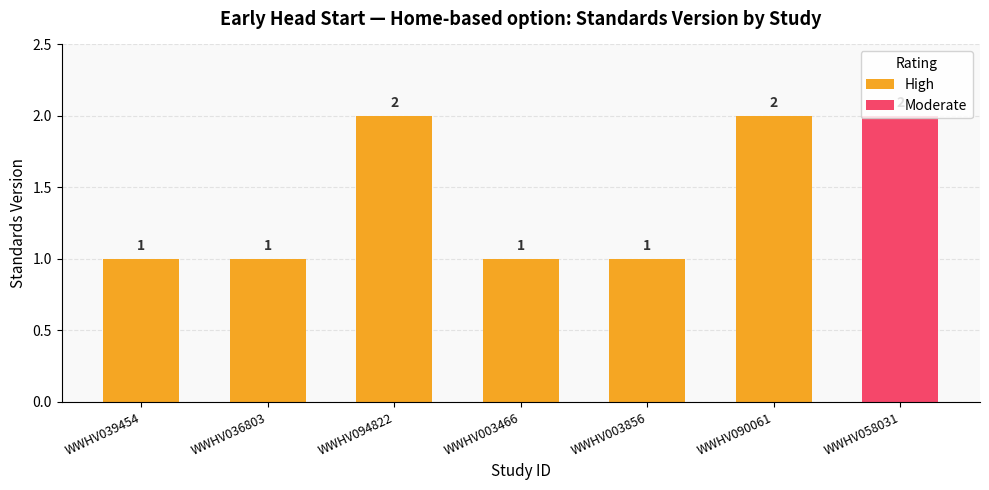

Is it true that High equals 3 at WWHV094822?

False